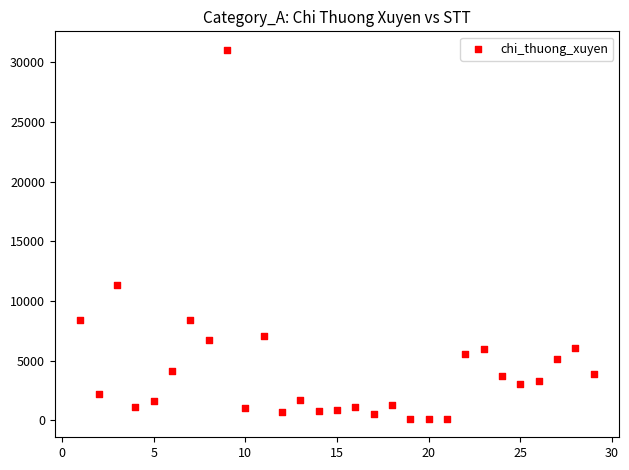

What is the range of X values (max minus min)?

28.0